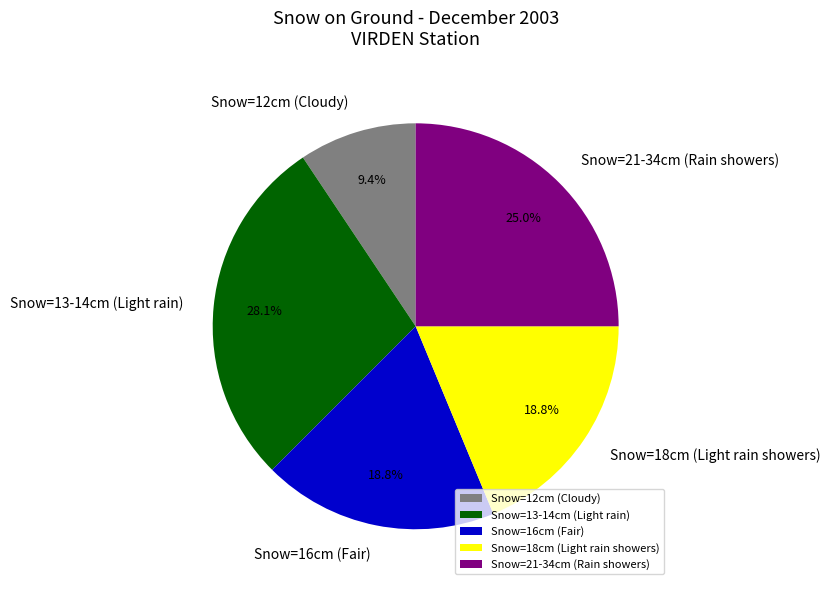

Which category has the smallest portion of the pie?

Snow=12cm (Cloudy)